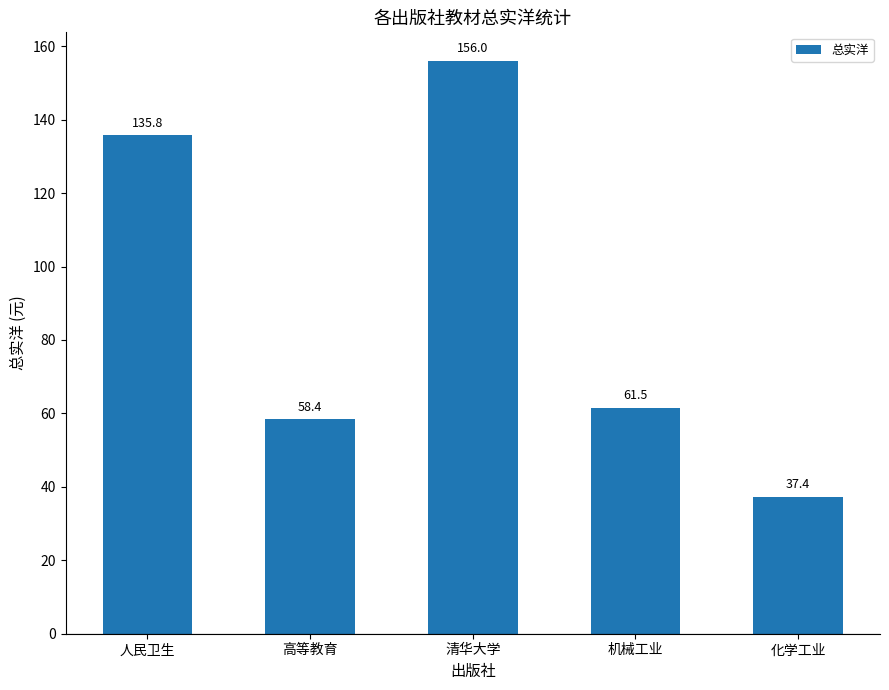

Count the number of categories in the chart.

5